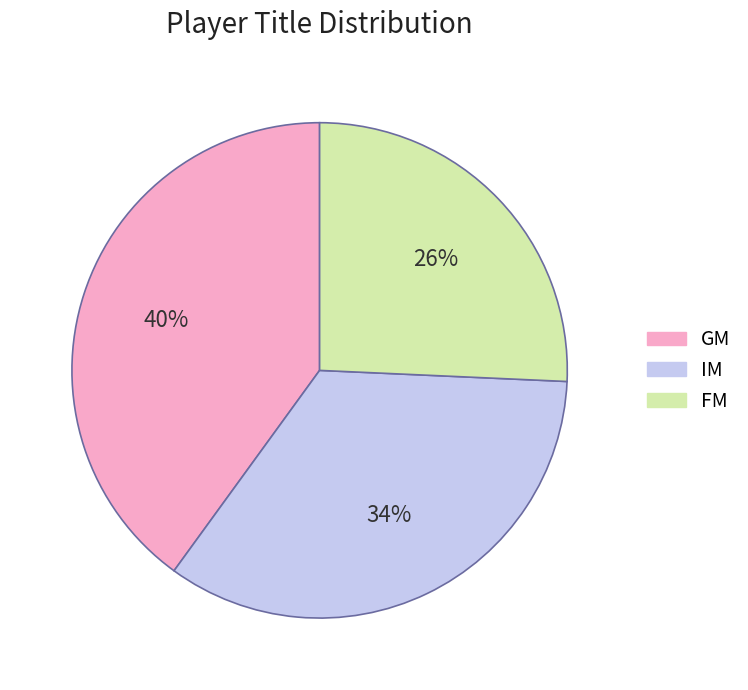

To the nearest percent, what percentage of the pie is GM?

40%